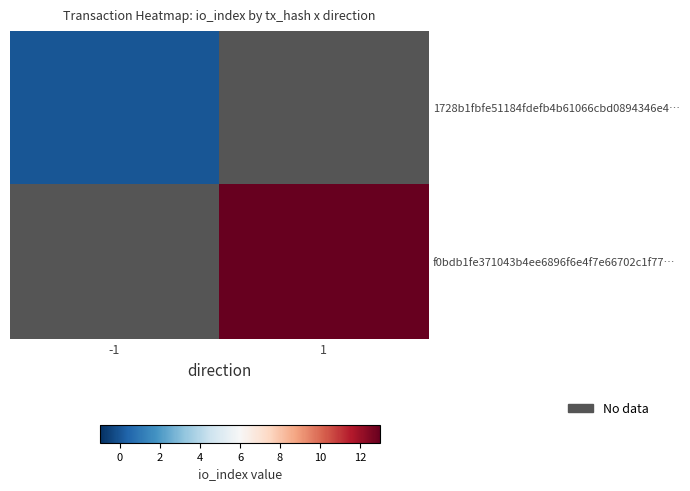

Rank the categories by f0bdb1fe371043b4ee6896f6e4f7e66702c1f77… value from highest to lowest.

-1, 1